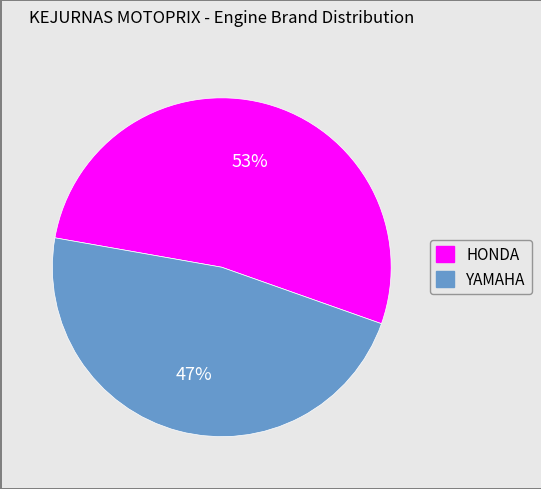

To the nearest percent, what is the average slice percentage?

50%